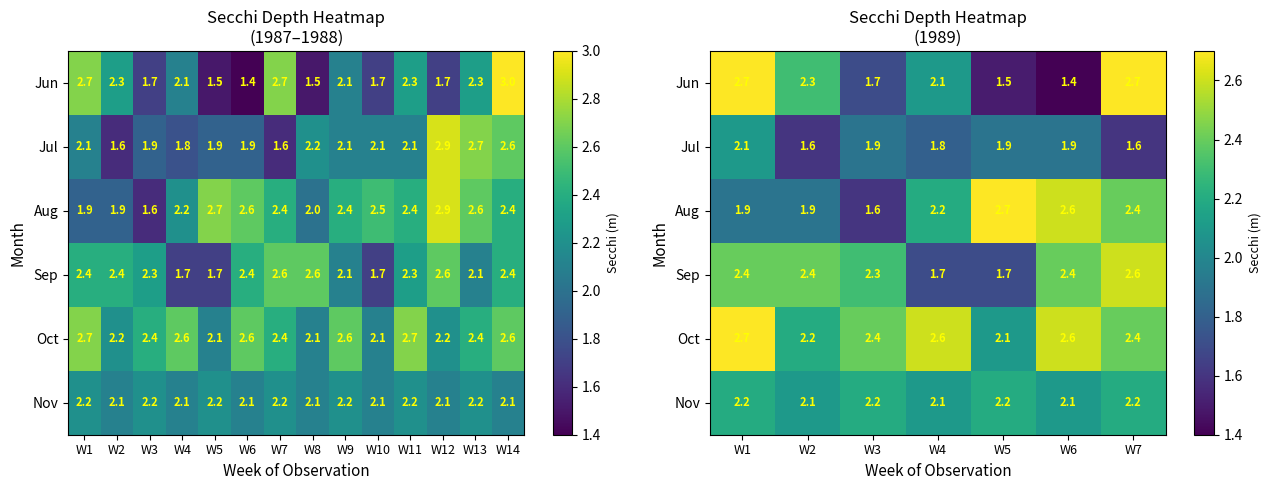

What is the difference between the highest and lowest values at W5?

1.2